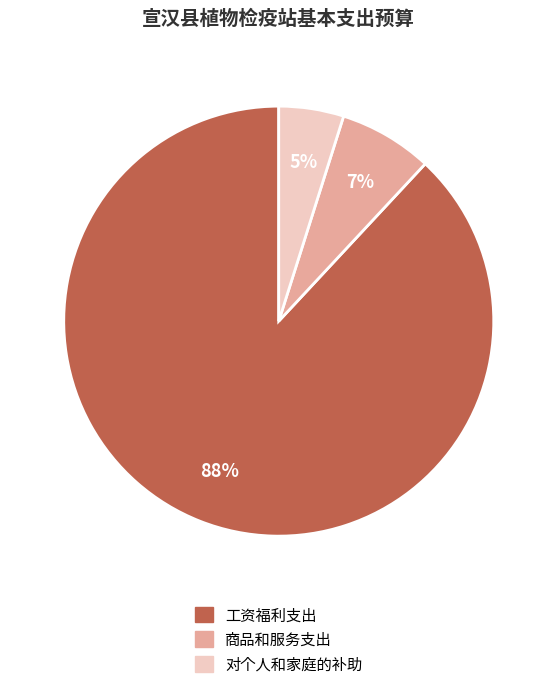

Which category has the smallest portion of the pie?

对个人和家庭的补助